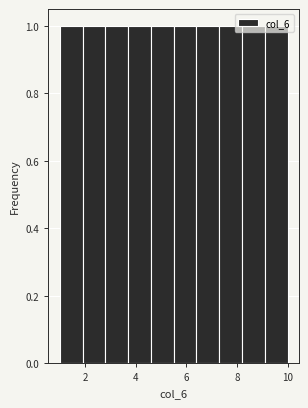

Reading left to right, transcribe this chart: for each bar, give the range it covers on the x-axis and its height. Neither the bar edges nor the heights are printed on the chart, so give them approximately, as read against the axes.

1.0 to 1.9: 1
1.9 to 2.8: 1
2.8 to 3.7: 1
3.7 to 4.6: 1
4.6 to 5.5: 1
5.5 to 6.4: 1
6.4 to 7.3: 1
7.3 to 8.2: 1
8.2 to 9.1: 1
9.1 to 10.0: 1